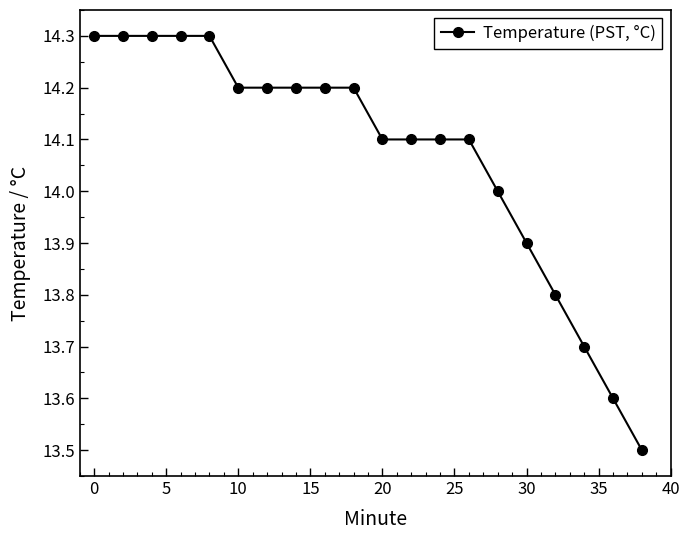

What is the sum of all values?

281.4